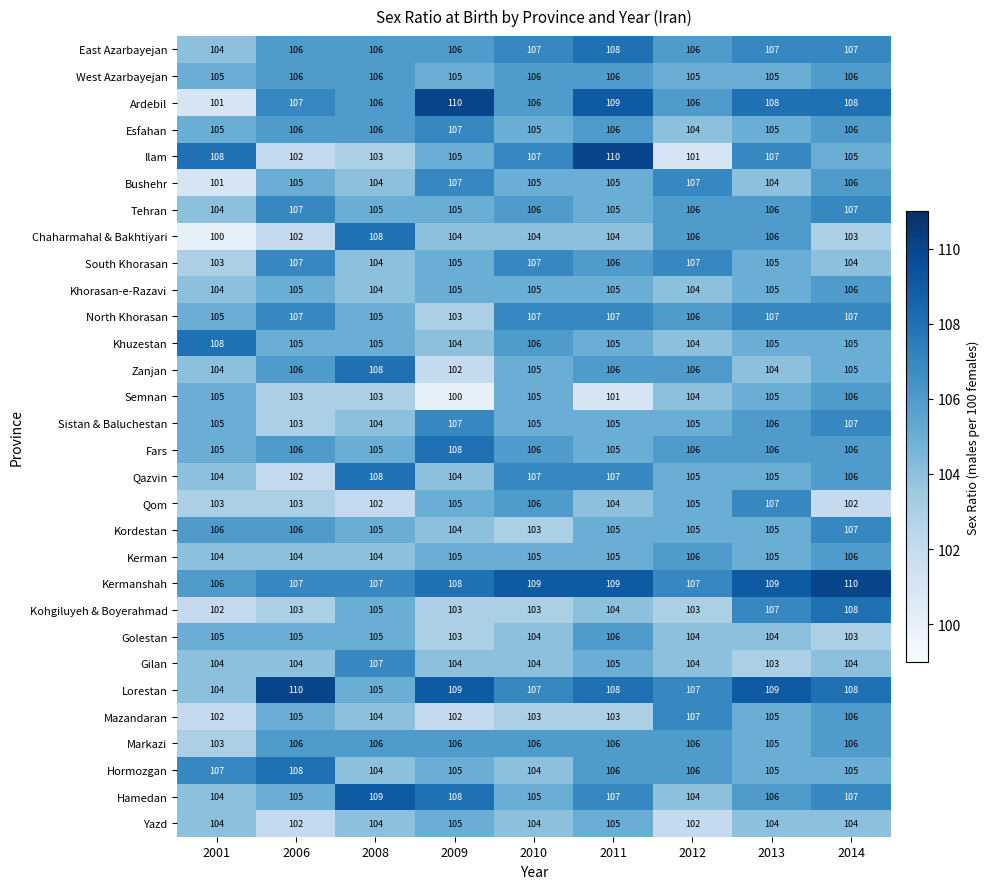

What is the approximate value of Tehran at 2013?

106